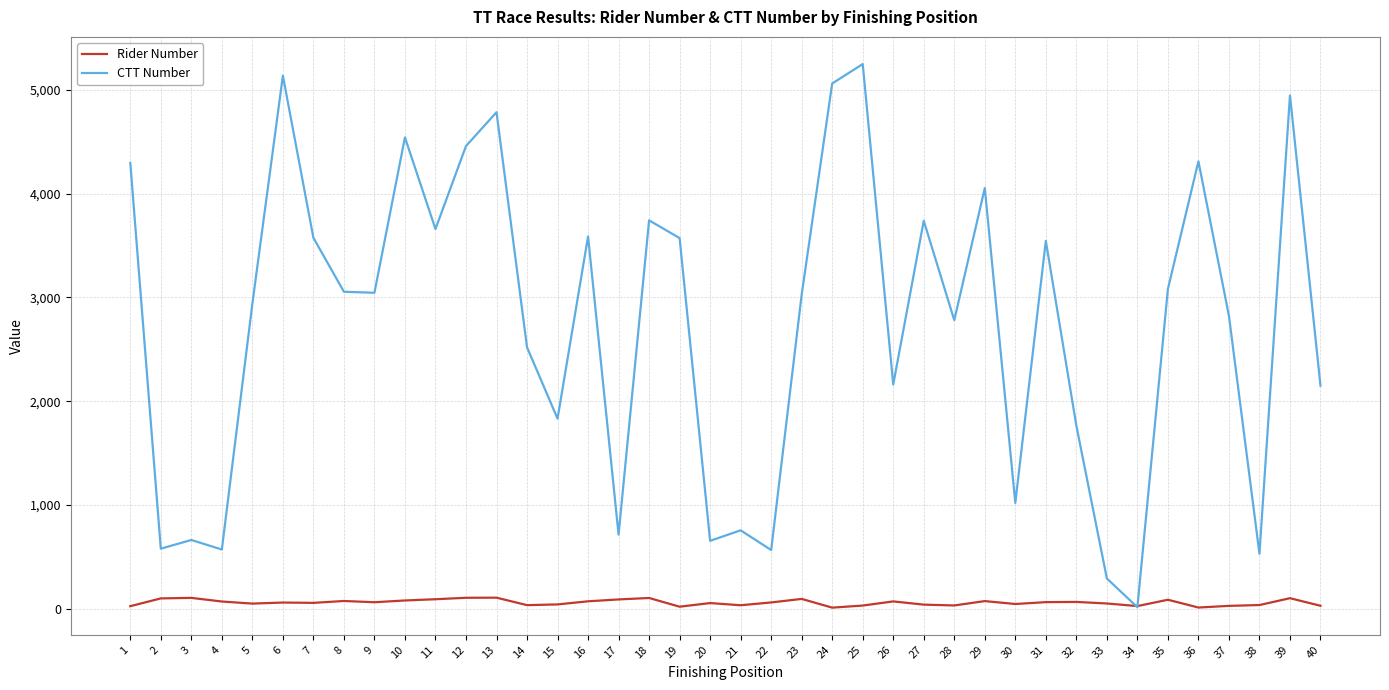

How many lines are shown in the chart?

2